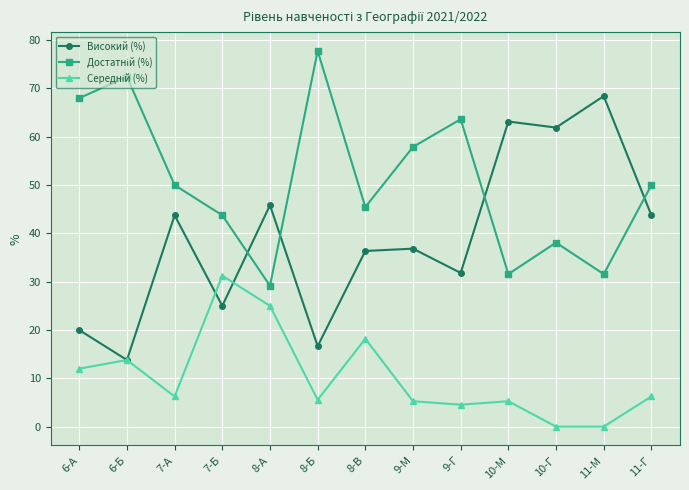

True or false: Високий (%) has more than 2 interior local peaks.

True